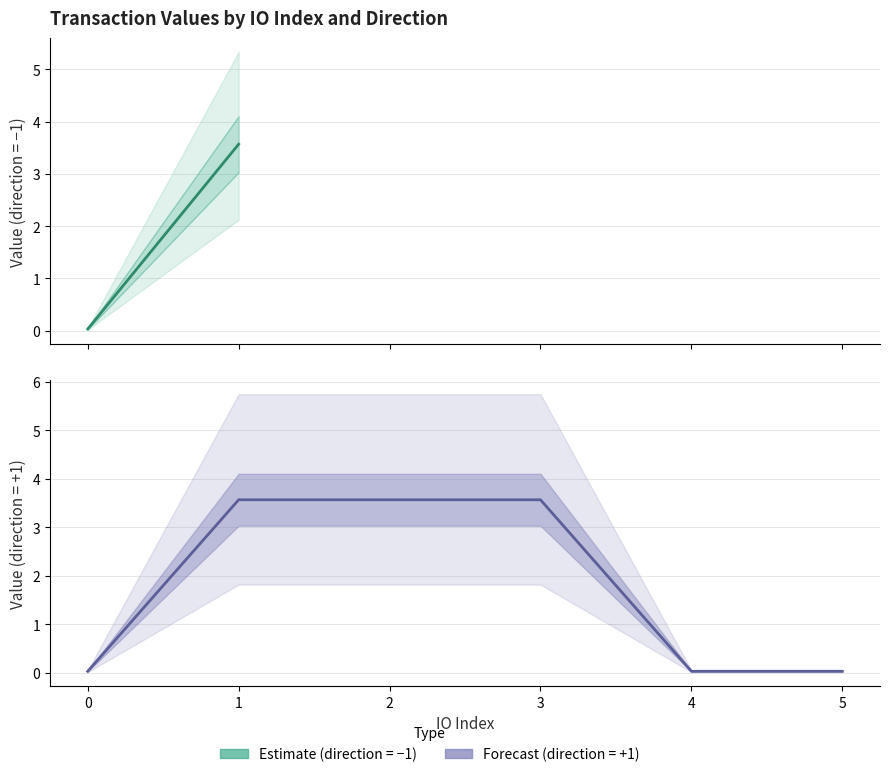

How many data points in io_index are less than 3?

3